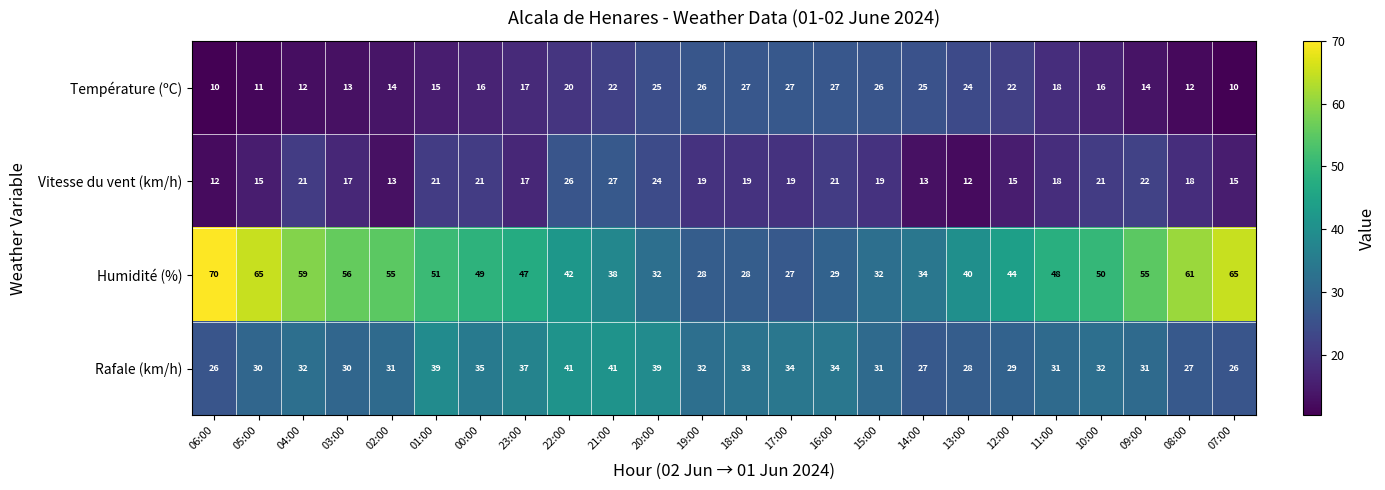

At how many categories does at least one series exceed 67?

1